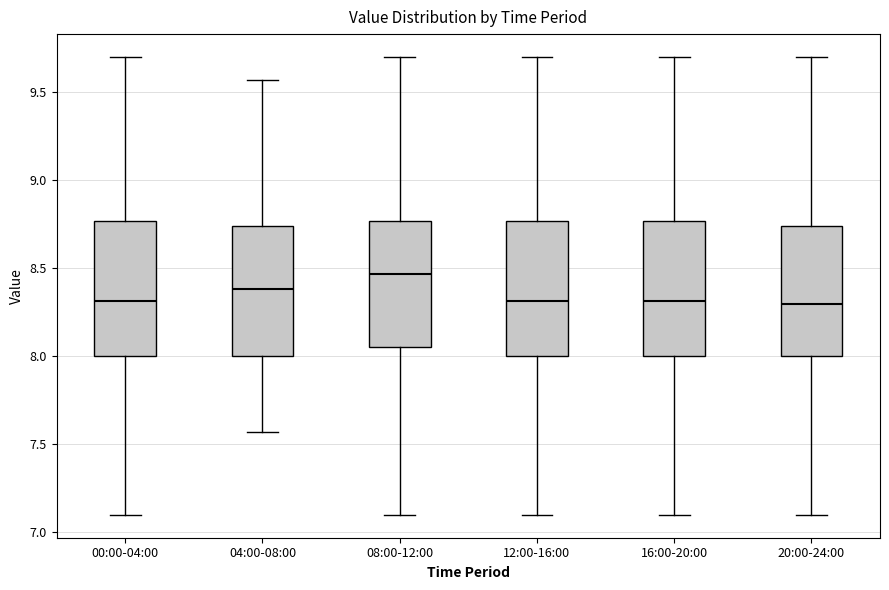

Reading left to right, read every box against the y-axis: the position of its median line, the range the box covers, and the ends of its whiskers. The values are not printed on the chart, so give them approximately, as read against the axis.

00:00-04:00: median 8.30, box 8.00 to 8.75, whiskers 7.10 to 9.70
04:00-08:00: median 8.40, box 8.00 to 8.75, whiskers 7.55 to 9.55
08:00-12:00: median 8.45, box 8.05 to 8.75, whiskers 7.10 to 9.70
12:00-16:00: median 8.30, box 8.00 to 8.75, whiskers 7.10 to 9.70
16:00-20:00: median 8.30, box 8.00 to 8.75, whiskers 7.10 to 9.70
20:00-24:00: median 8.30, box 8.00 to 8.75, whiskers 7.10 to 9.70